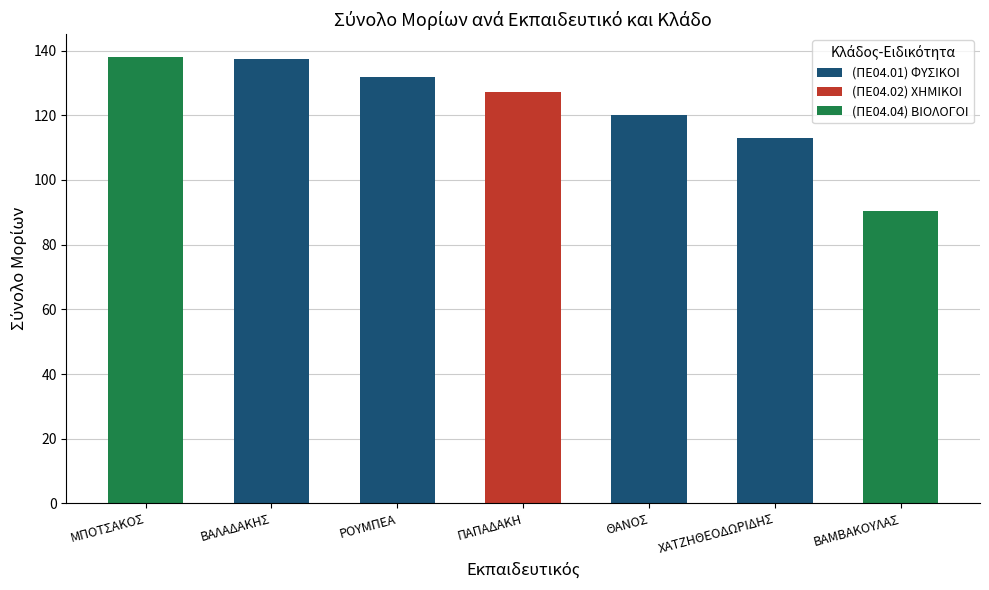

True or false: (ΠΕ04.01) ΦΥΣΙΚΟΙ has a value of 112.8 at ΧΑΤΖΗΘΕΟΔΩΡΙΔΗΣ.

True